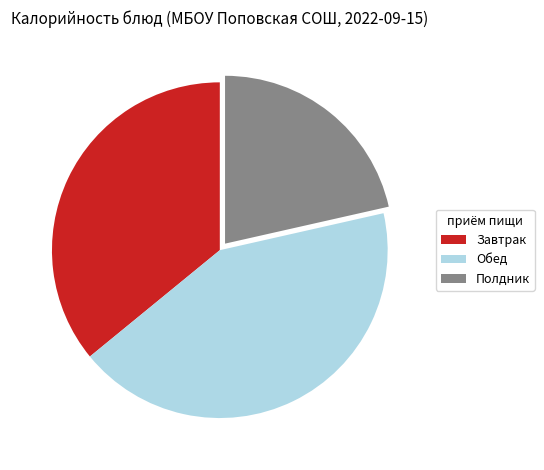

Which category has the smallest portion of the pie?

Полдник